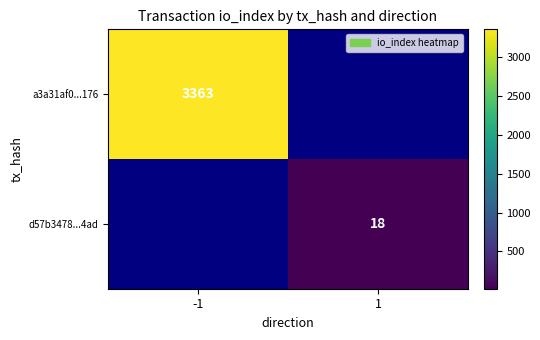

Is the value of d57b3478...4ad at 1 greater than the value of a3a31af0...176 at -1?

No